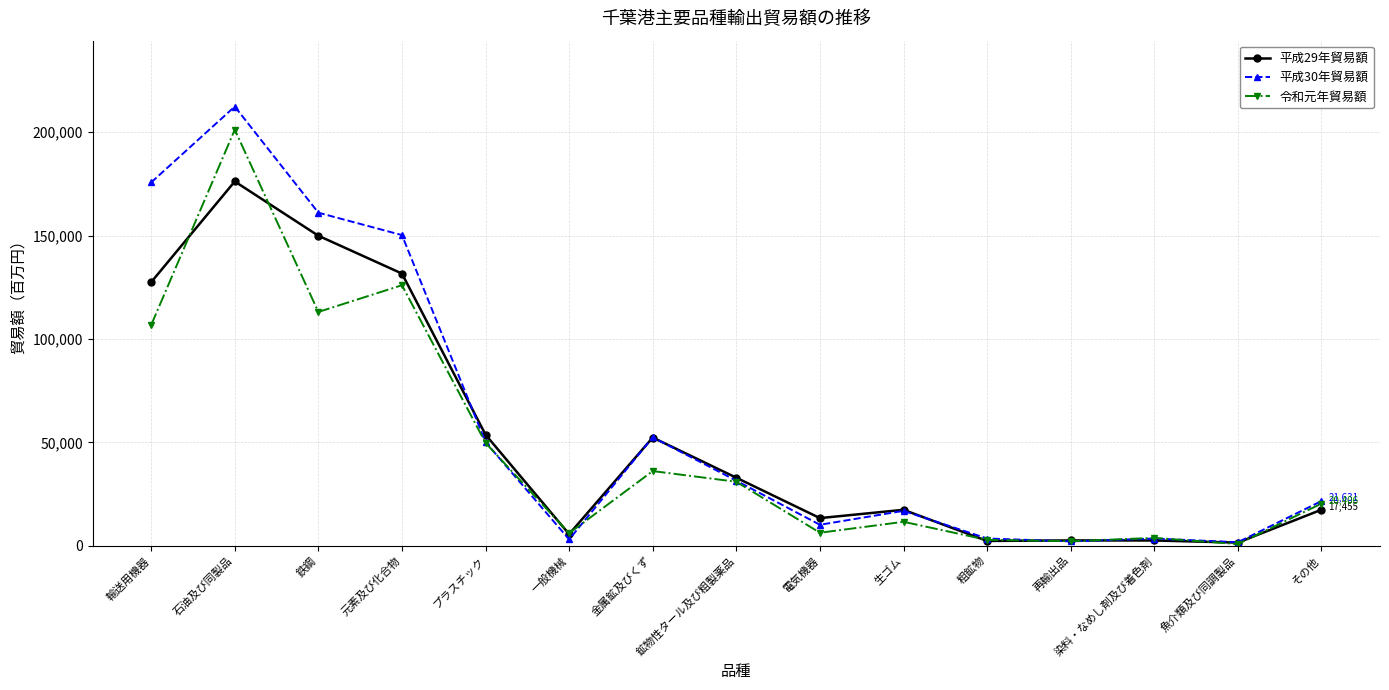

At which category does 令和元年貿易額 reach its first local peak?

石油及び同製品